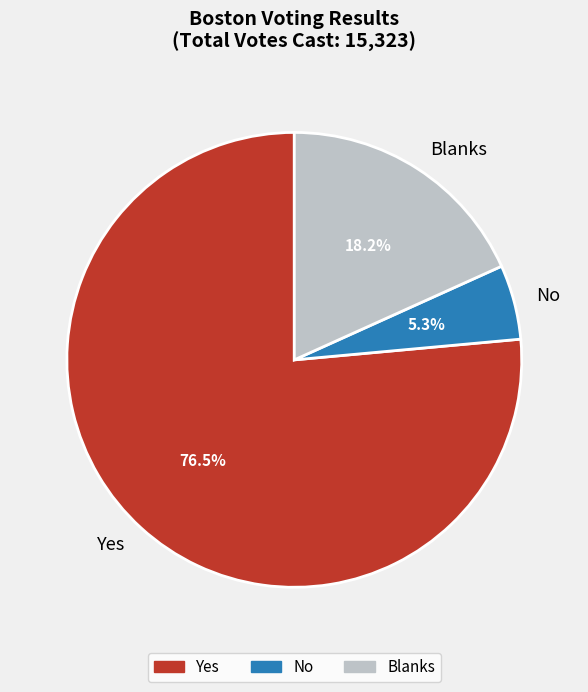

To the nearest percent, what is the average slice percentage?

33%